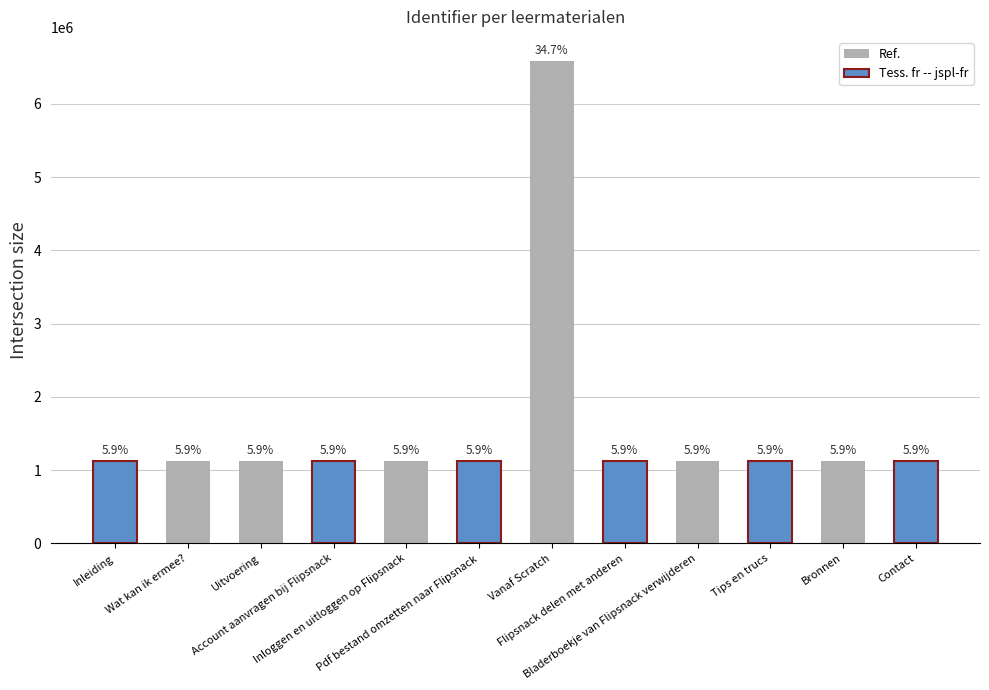

What value does the data have at Account aanvragen bij Flipsnack?

1125558